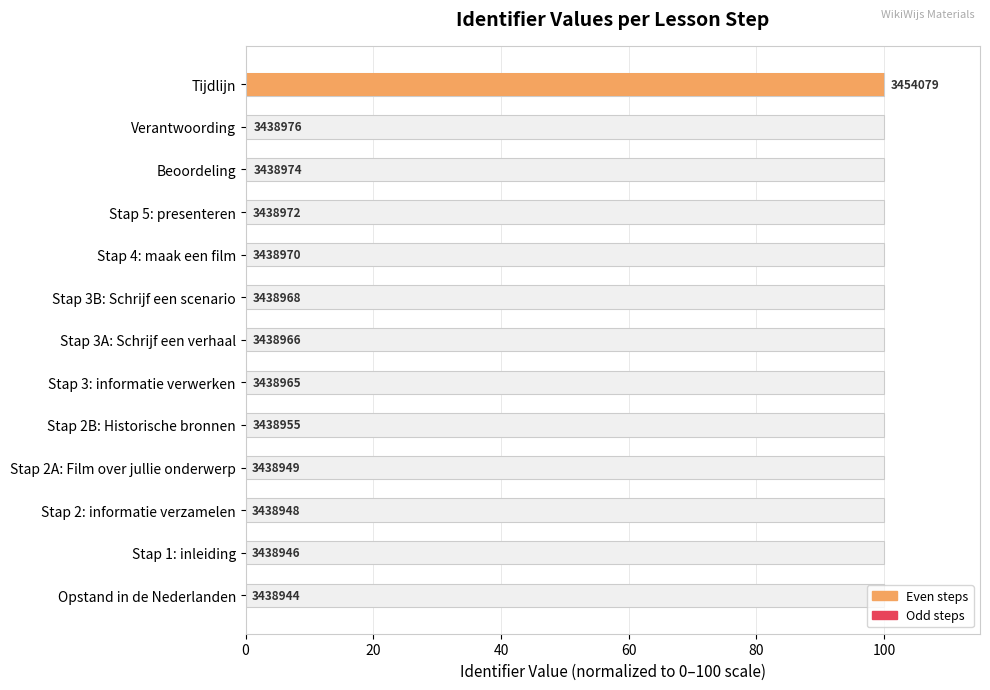

Where is the data nearest to the value 50?

Verantwoording